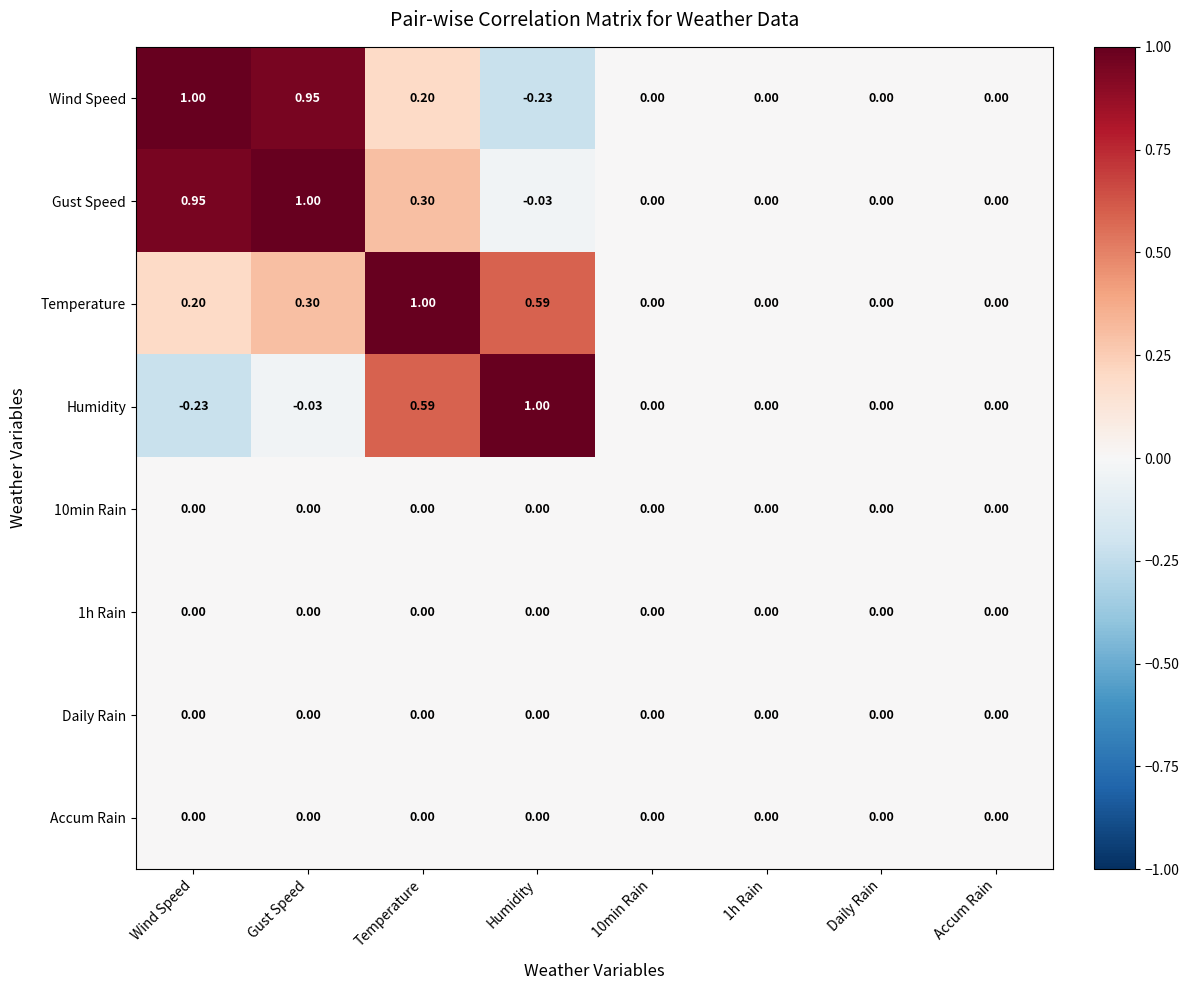

Between Wind Speed and 1h Rain, which series saw the biggest shift?

Wind Speed